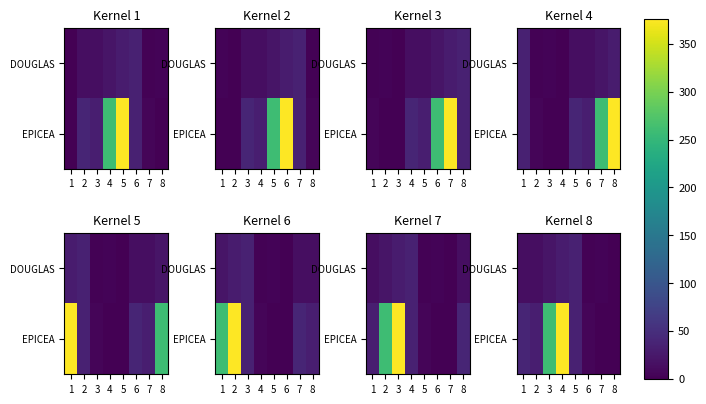

List the series in order of their peak value, lowest first.

DOUGLAS, EPICEA